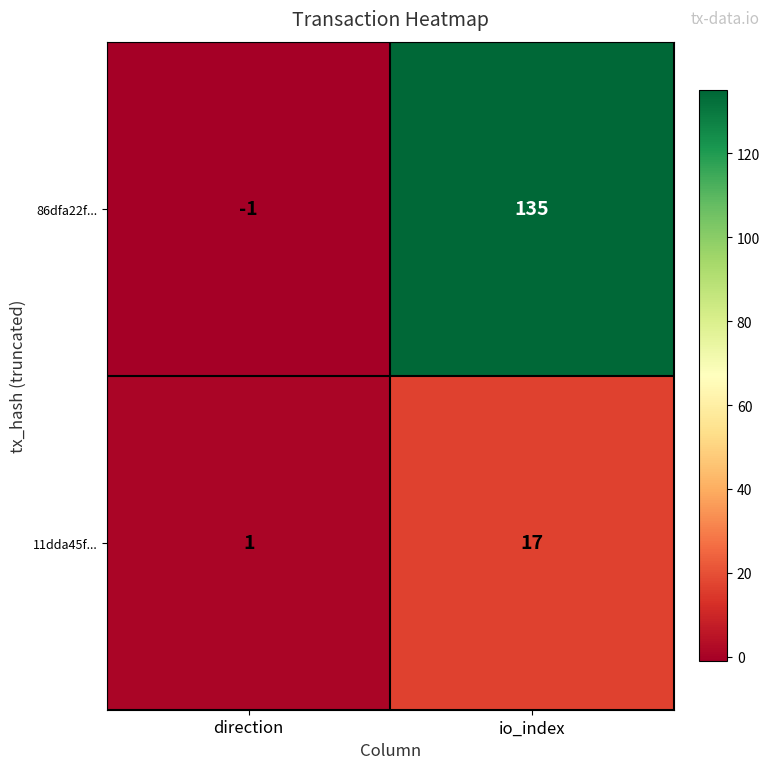

At how many categories does at least one series exceed 99?

1